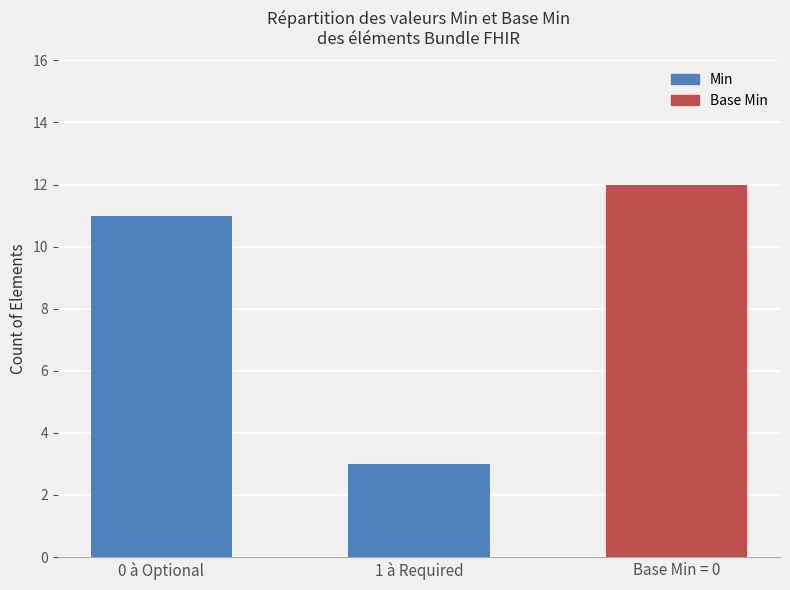

Where is Min nearest to the value 5?

1 à Required